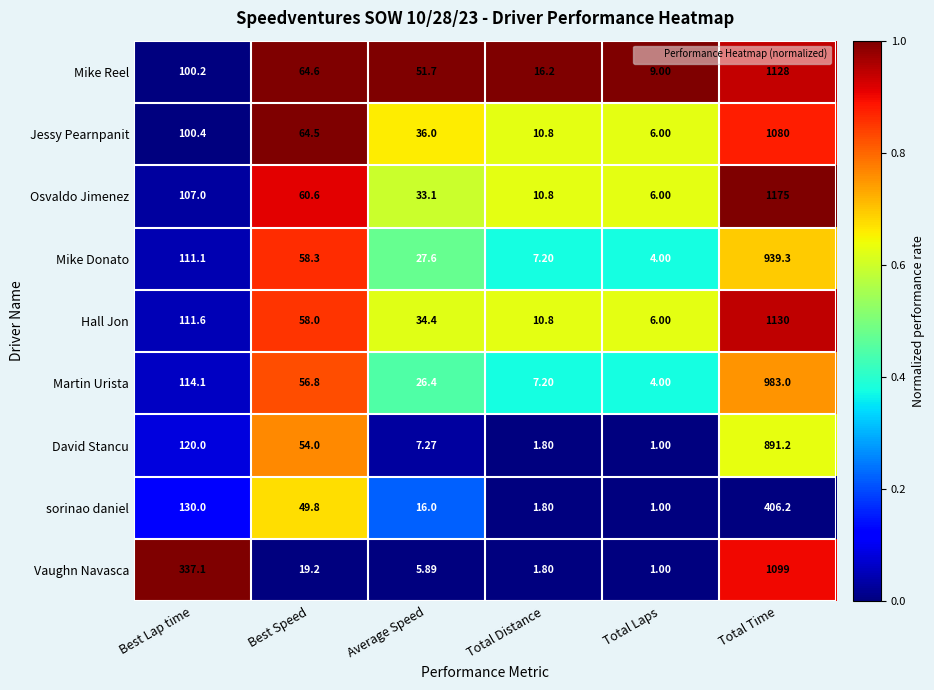

Which series has the largest total across all categories?

Vaughn Navasca